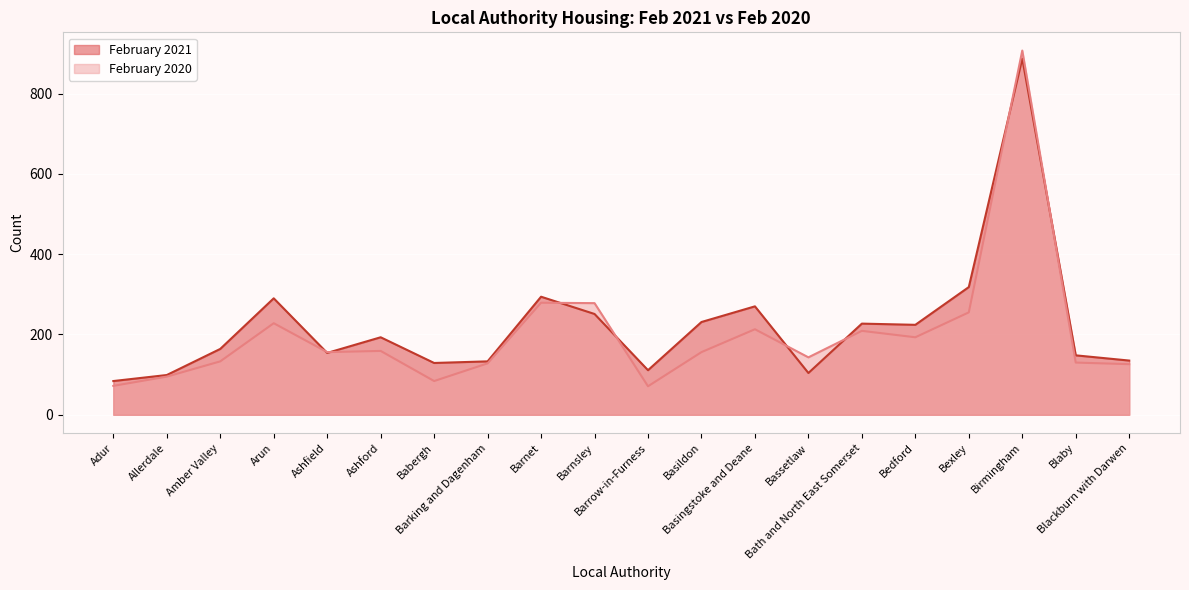

At which category is the sum across all series the highest?

Birmingham